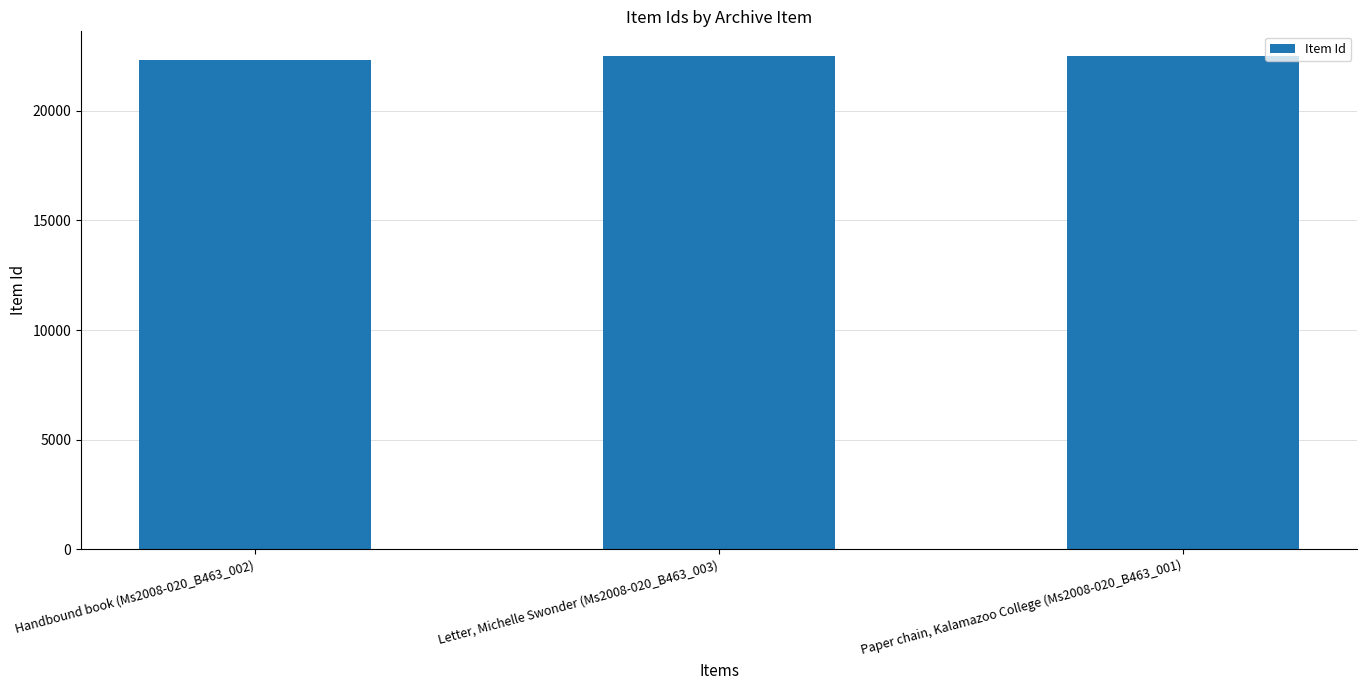

Between Handbound book (Ms2008-020_B463_002) and Letter, Michelle Swonder (Ms2008-020_B463_003), which is larger?

Letter, Michelle Swonder (Ms2008-020_B463_003)